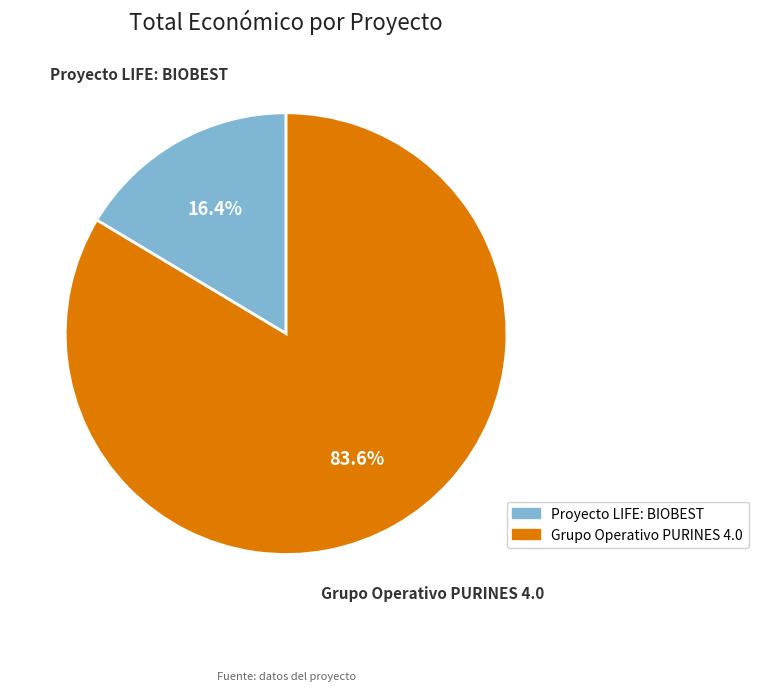

To the nearest percent, what percentage of the pie is Grupo Operativo PURINES 4.0?

84%